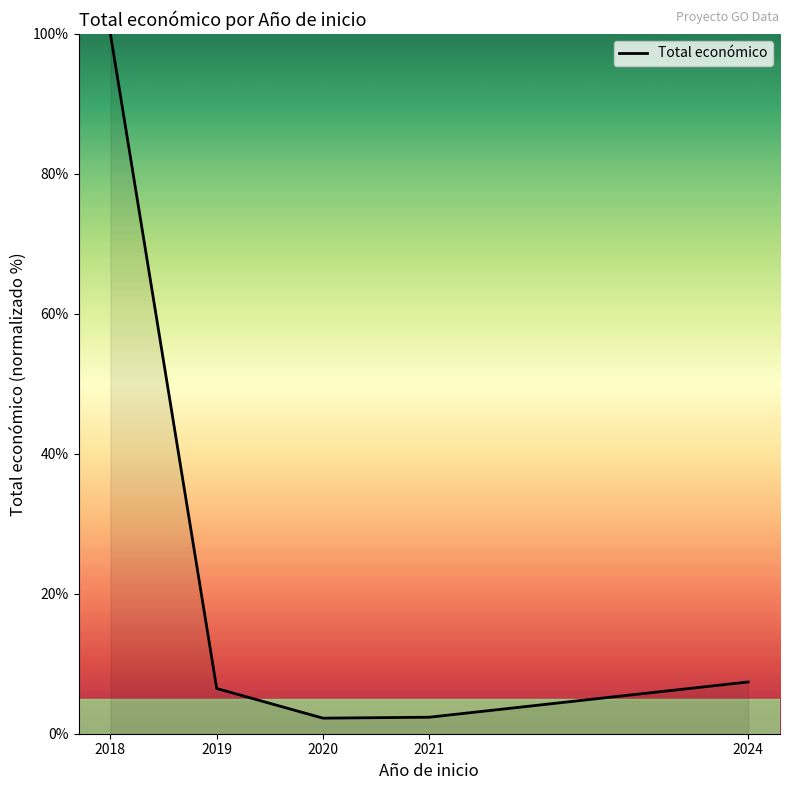

Between 2020 and 2024, which is larger?

2024